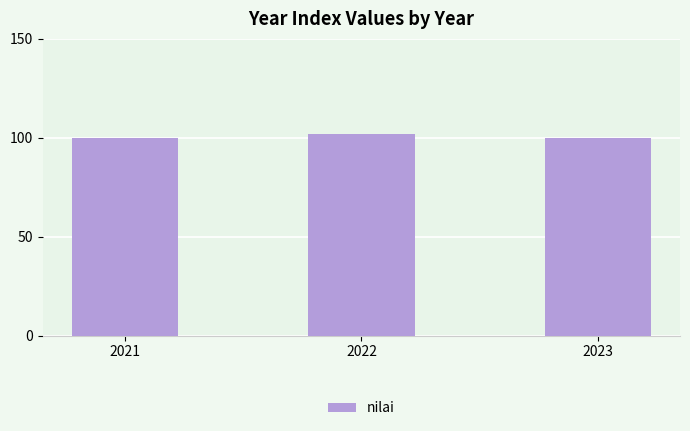

What is the average value?

100.6